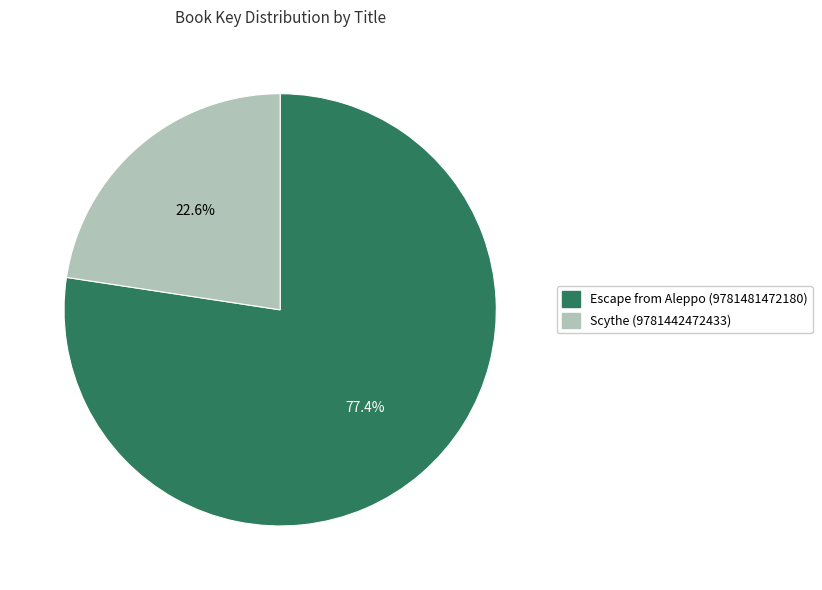

Rank the categories by value from lowest to highest.

Scythe (9781442472433), Escape from Aleppo (9781481472180)